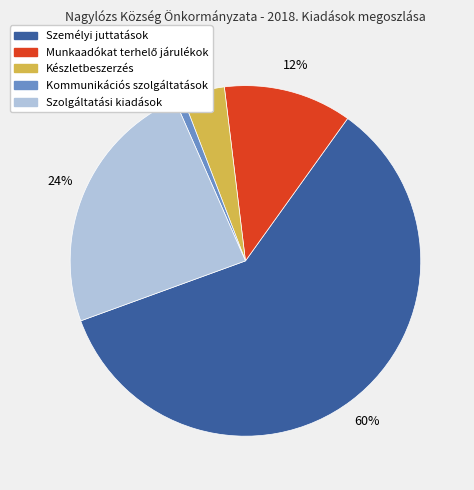

Count the number of slices in the pie.

5